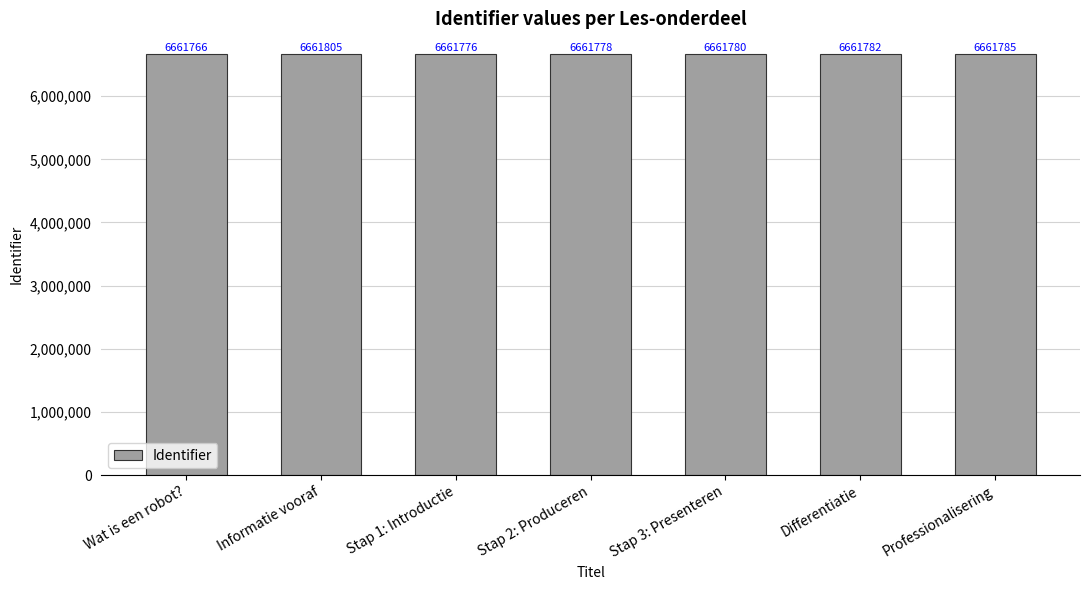

How many bars are there in total?

7